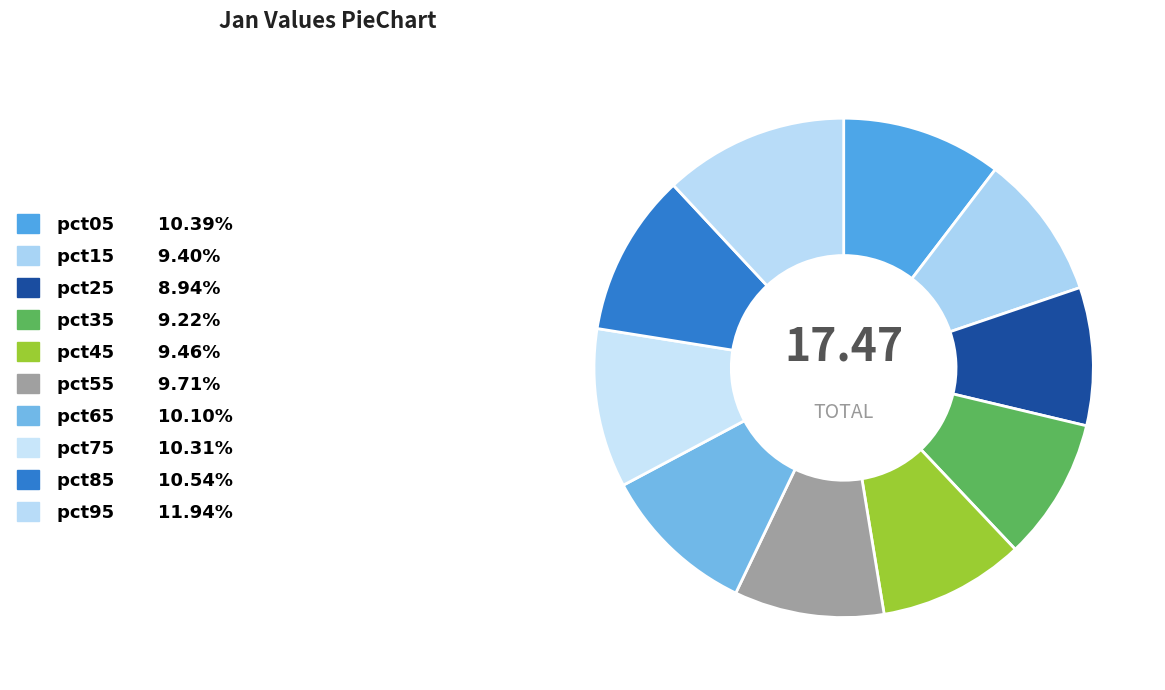

The pct05 slice represents 10% of the pie. True or false?

True